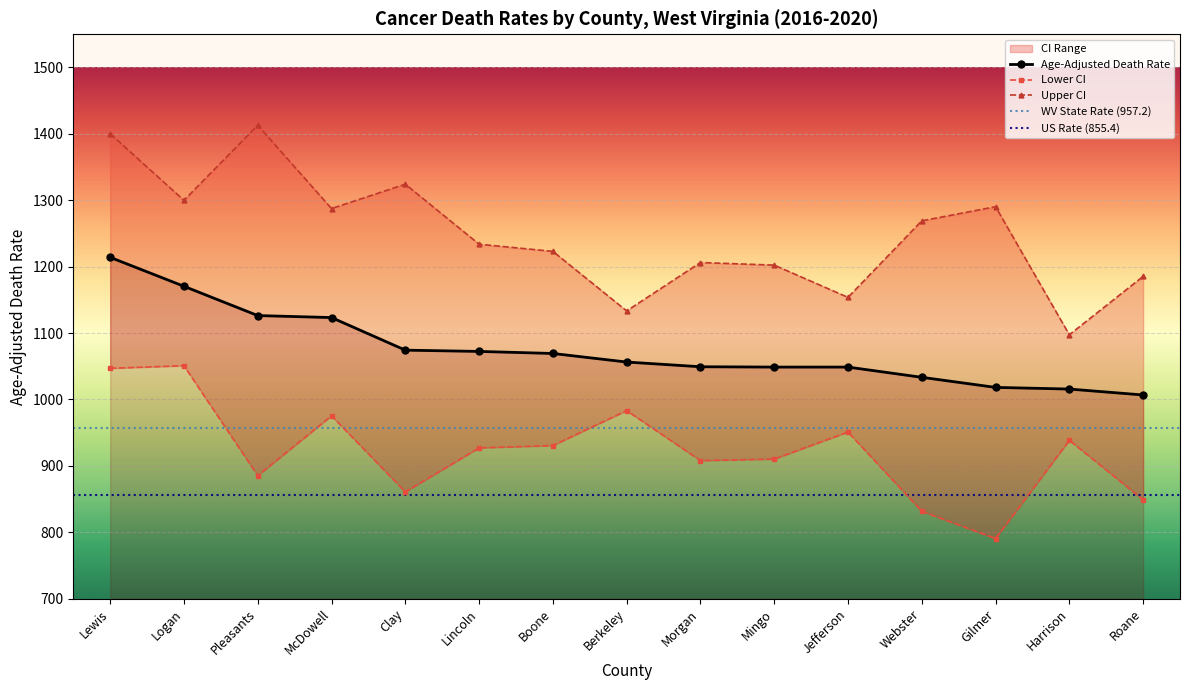

What is the sum of all Upper CI values?

18719.0